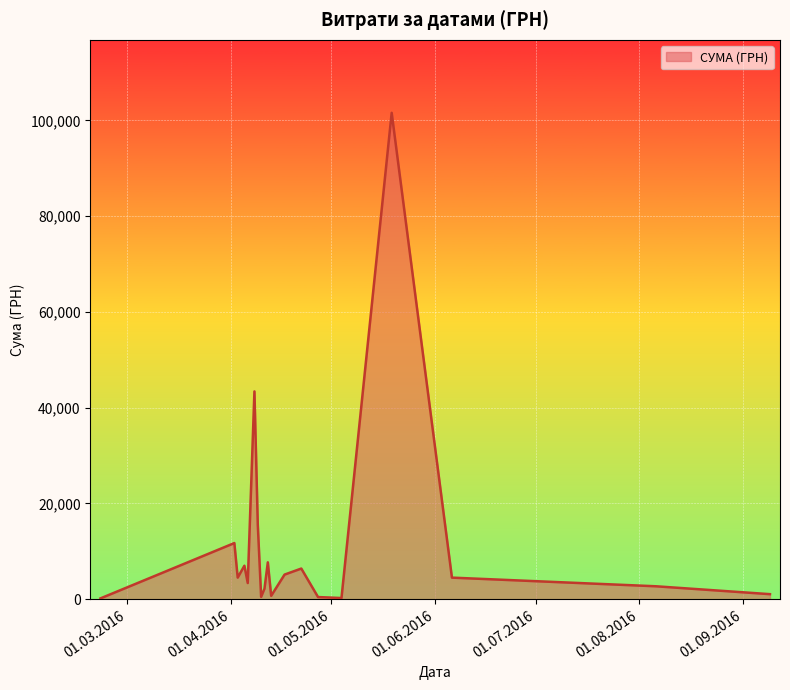

Does the chart display data point markers on the line(s)?

No